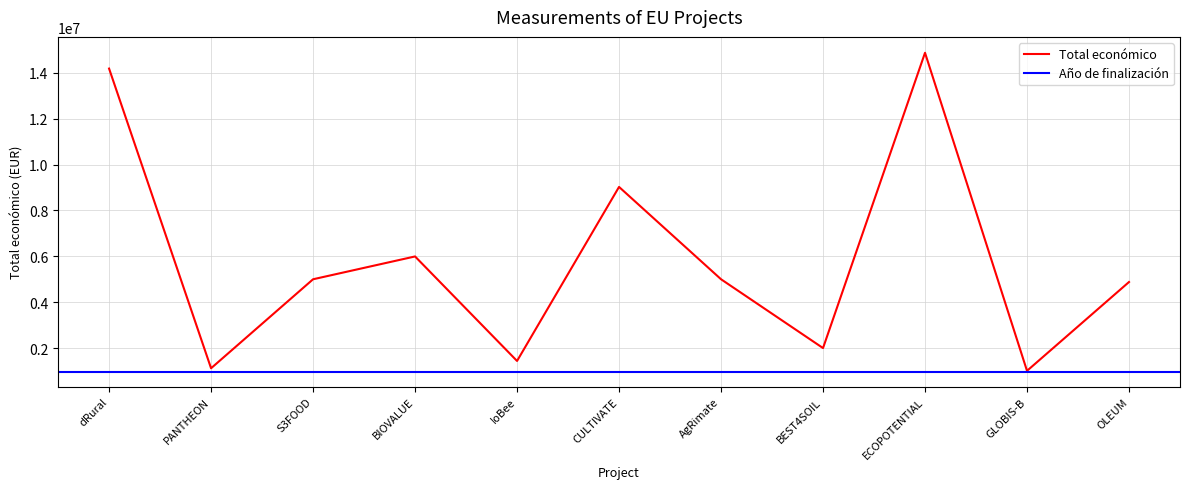

Does the chart display data point markers on the line(s)?

No